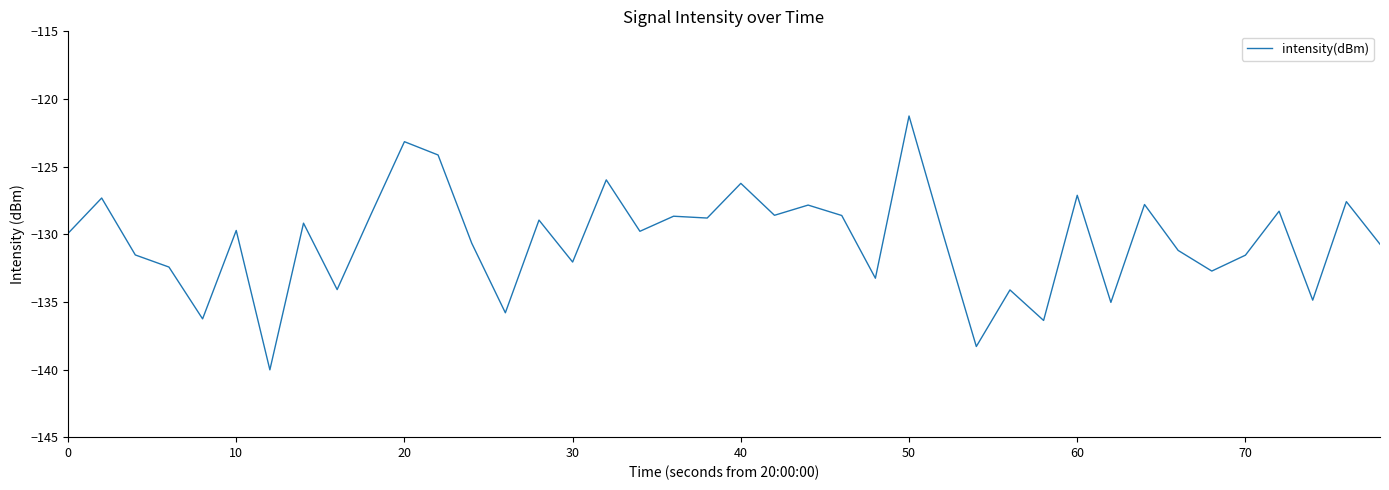

What is the maximum value shown in the chart?

-121.3